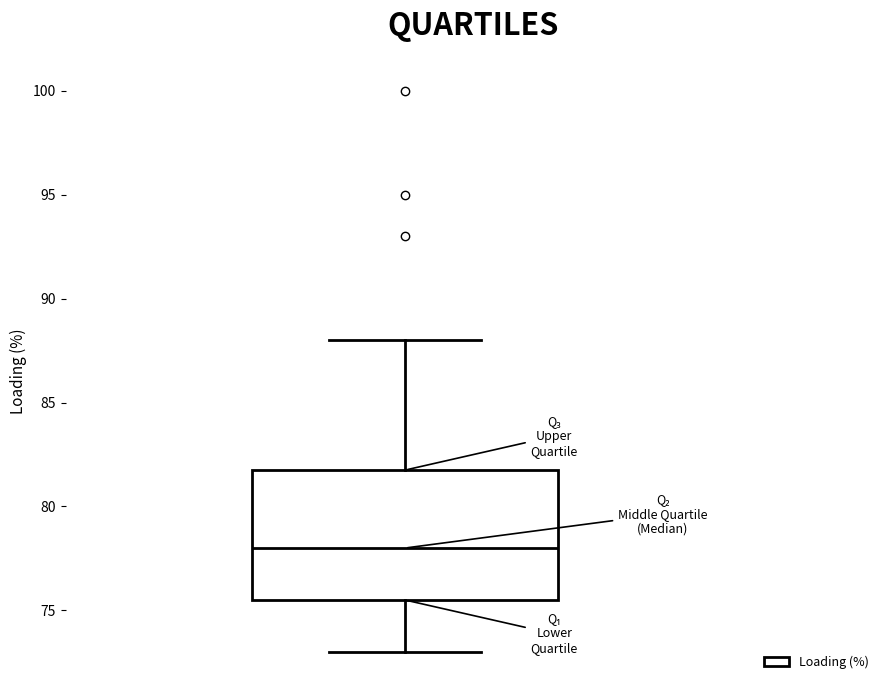

Read this box plot against the y-axis: the position of the median line, the range covered by the box, and the ends of both whiskers. The values are not printed on the chart, so give them approximately, as read against the axis.

median 78.0, box 75.5 to 82.0, whiskers 73.0 to 88.0